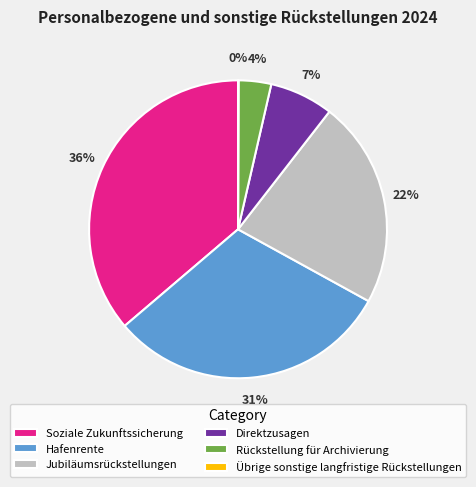

Do Direktzusagen and Jubiläumsrückstellungen together represent more than half of the pie?

No